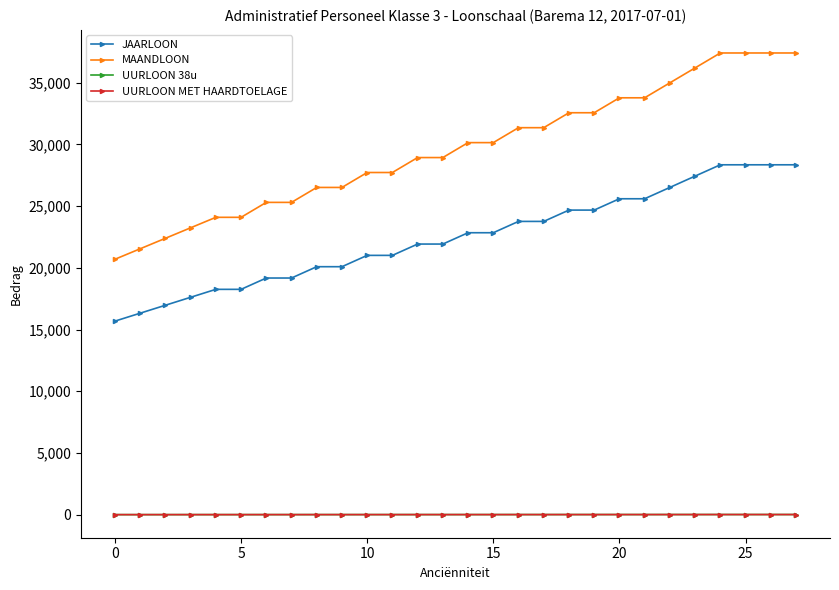

What is the minimum value for MAANDLOON?

20693.0